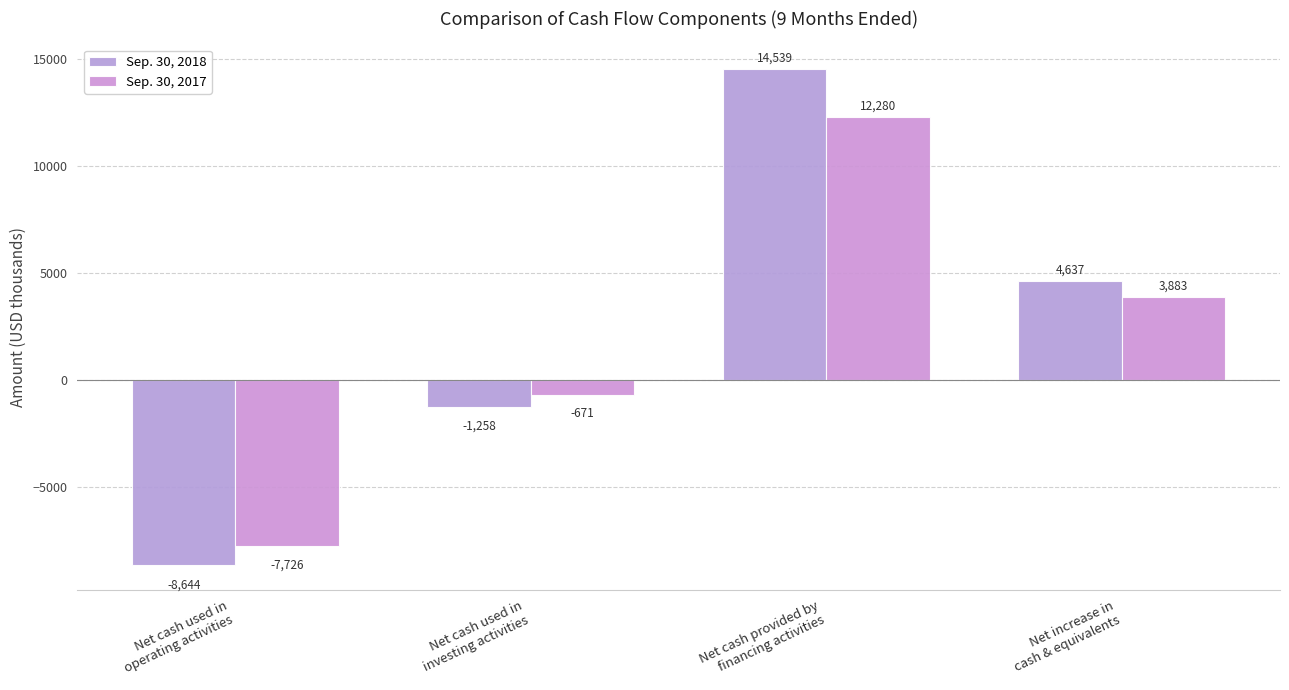

What is the label of the 4th bar from the left?

Net increase in
cash & equivalents